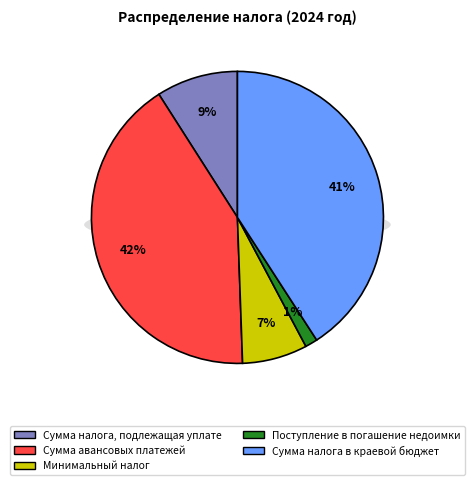

What is the largest slice in the pie chart?

Сумма авансовых платежей